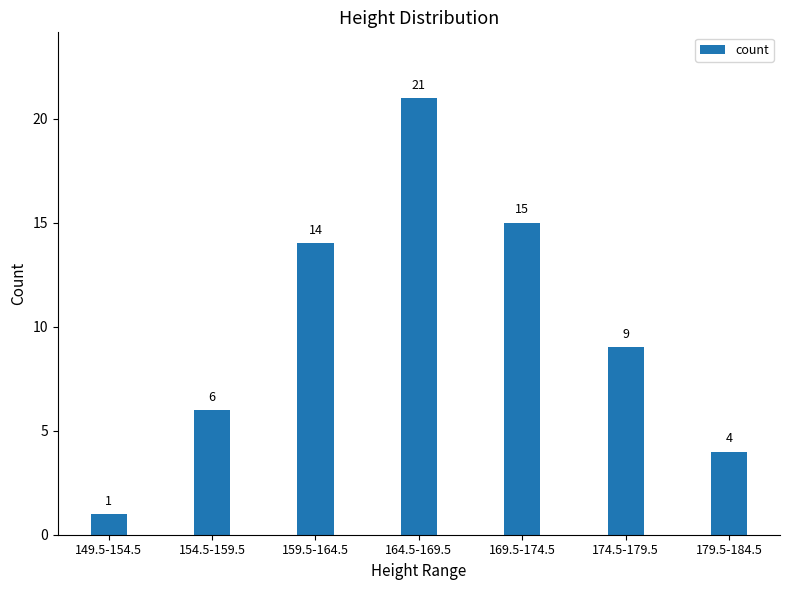

What is the difference between the second highest and second lowest values?

11